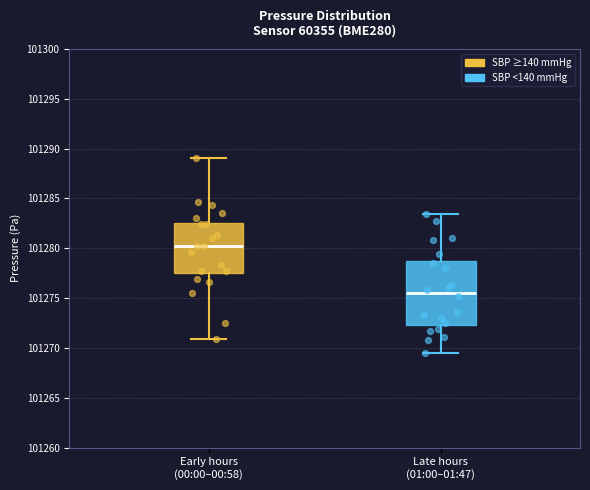

Reading left to right, transcribe this box plot: for each box, give where its median line is, the range the box spans, and where its two whiskers end, as read against the y-axis. The values are not printed on the chart, so give them approximately, as read against the axis.

Early hours (00:00–00:58): median 101280.0, box 101277.5 to 101282.5, whiskers 101271.0 to 101289.0
Late hours (01:00–01:47): median 101275.5, box 101272.5 to 101278.5, whiskers 101269.5 to 101283.5